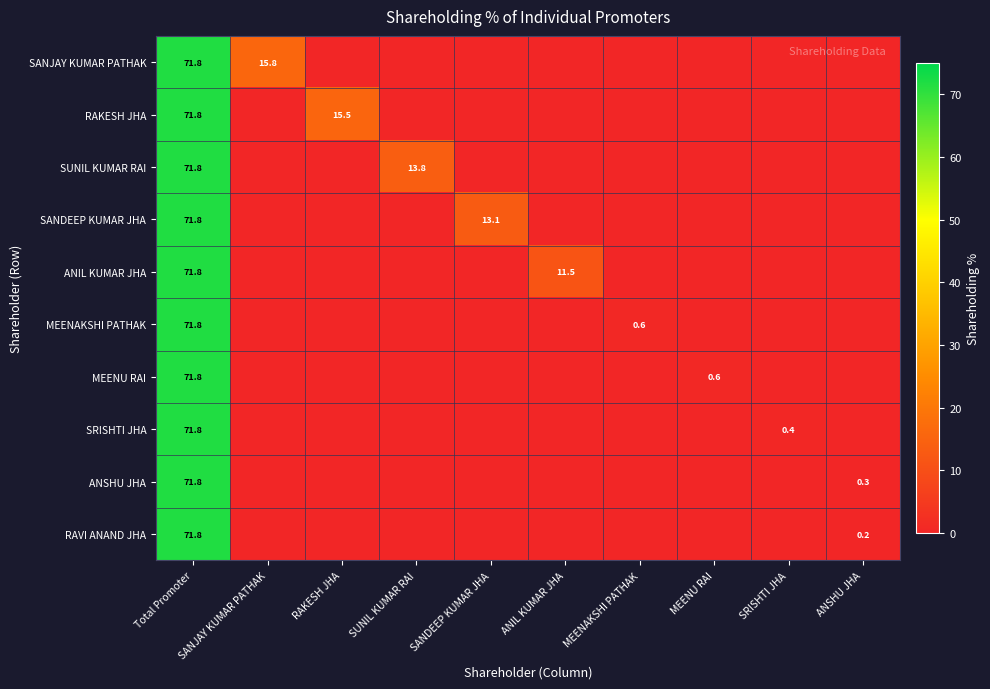

Is it true that MEENU RAI equals 22.7 at Total Promoter?

False